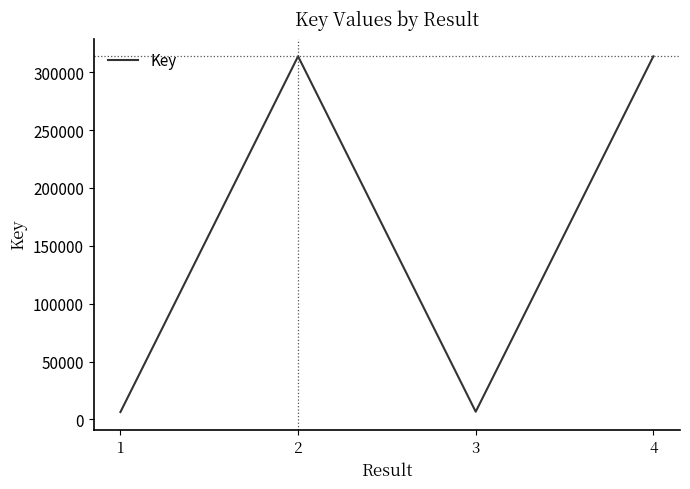

At which label does the data first exceed 313737?

2